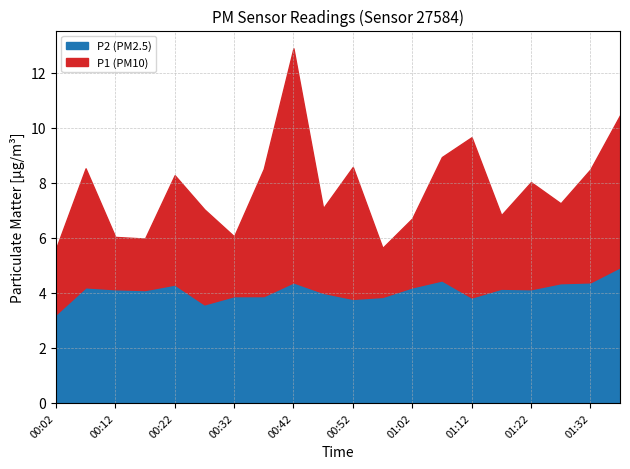

Where is the first local maximum for P2?

00:07